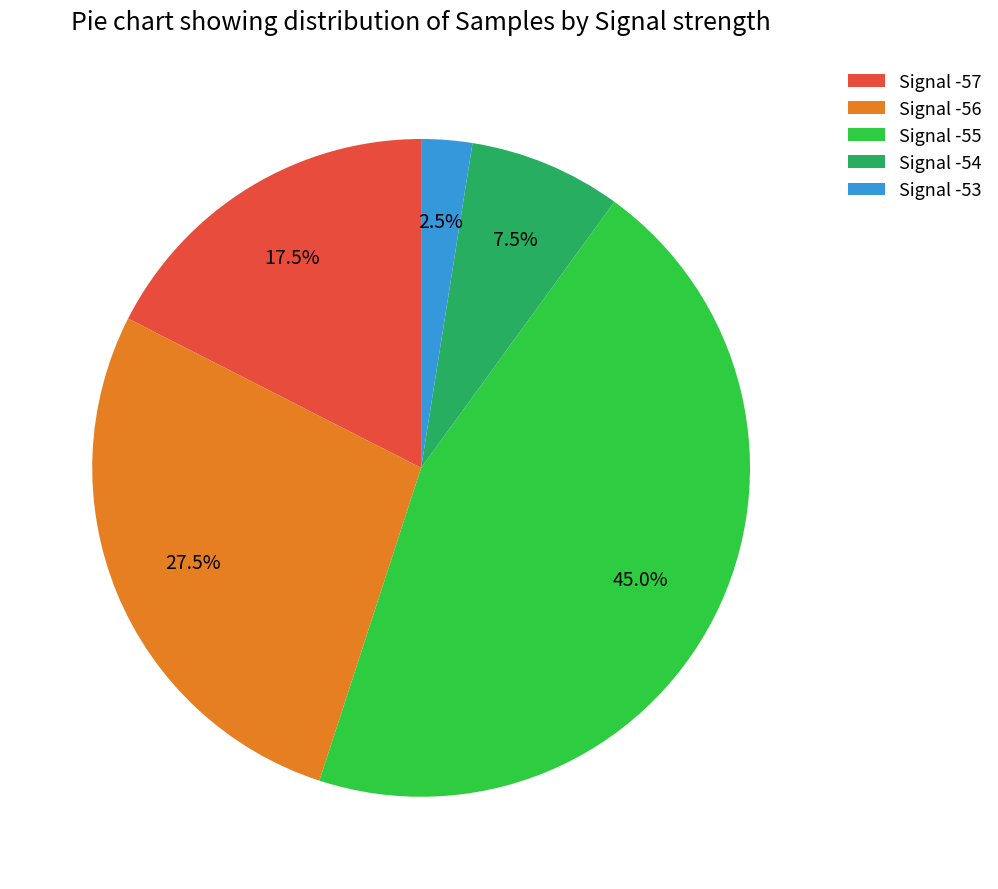

Which has a higher value, Signal -55 or Signal -57?

Signal -55